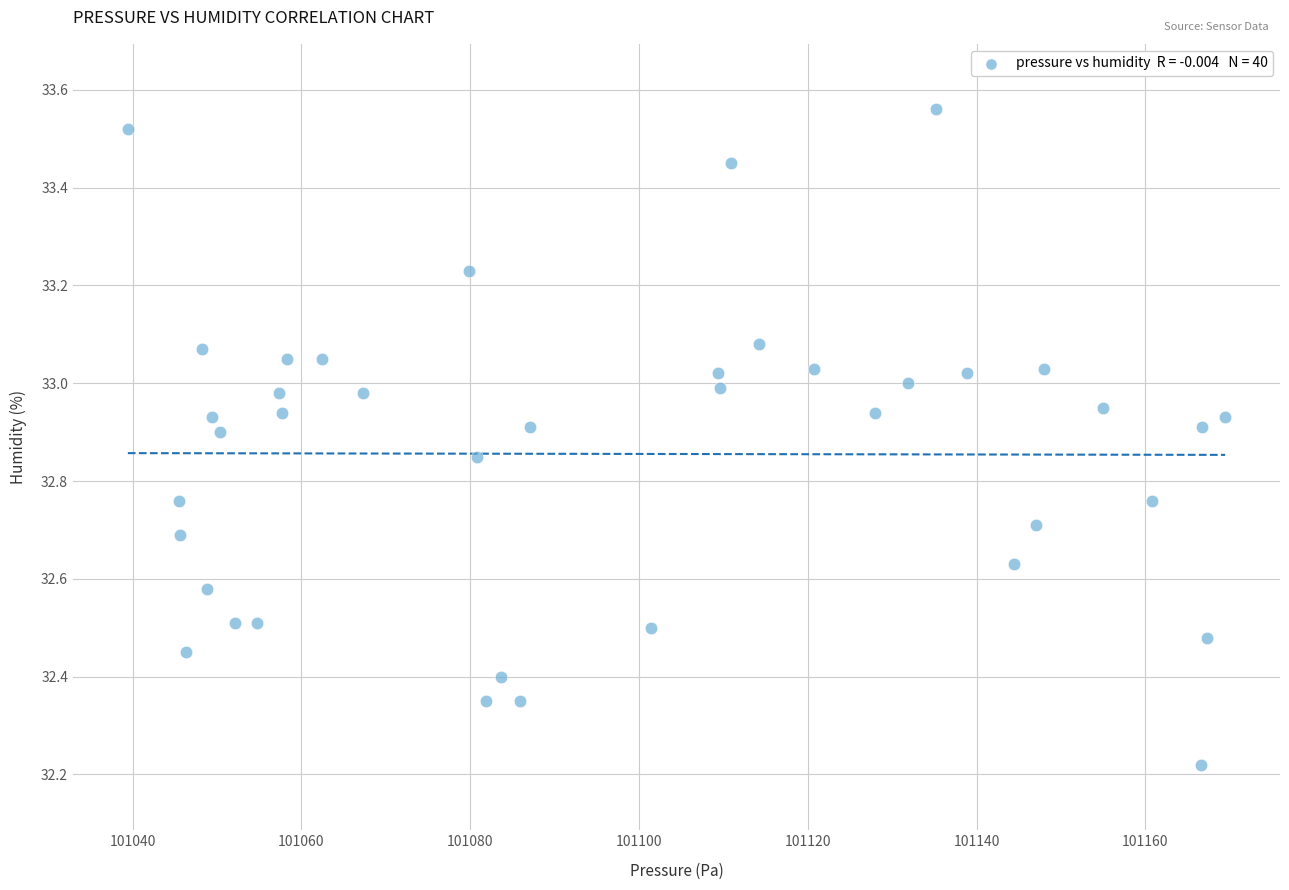

What is the range of Y values (max minus min)?

1.3